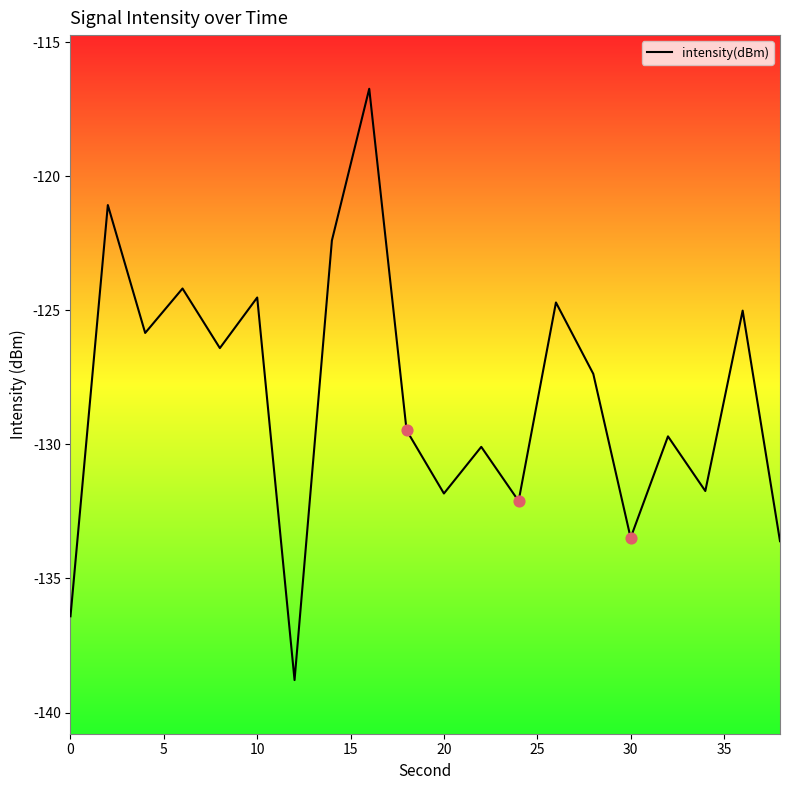

What is the minimum value shown in the chart?

-138.8